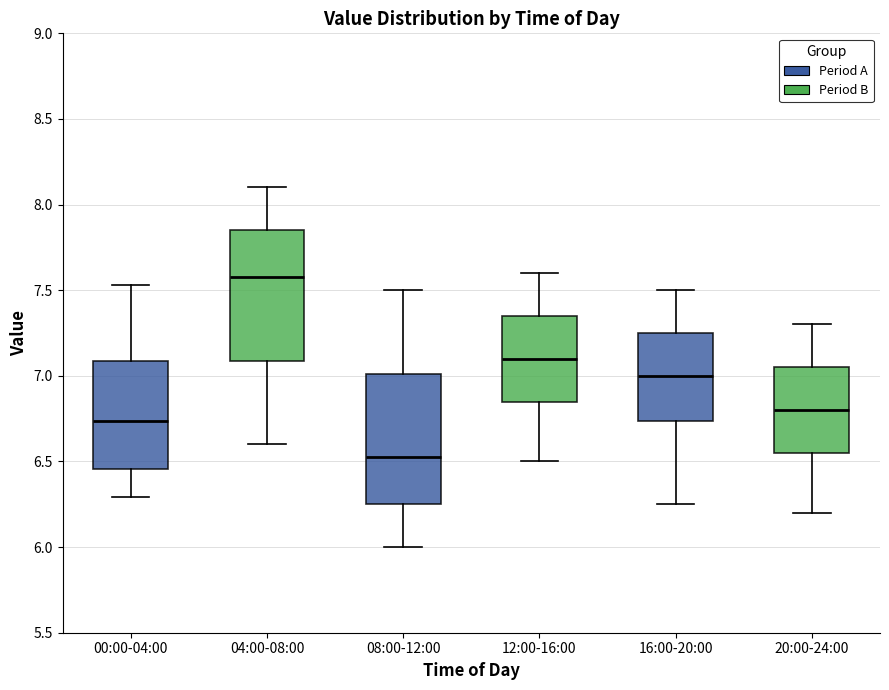

Reading left to right, transcribe this box plot: for each box, give where its median line is, the range the box spans, and where its two whiskers end, as read against the y-axis. The values are not printed on the chart, so give them approximately, as read against the axis.

00:00-04:00: median 6.75, box 6.45 to 7.10, whiskers 6.30 to 7.55
04:00-08:00: median 7.60, box 7.10 to 7.85, whiskers 6.60 to 8.10
08:00-12:00: median 6.55, box 6.25 to 7.00, whiskers 6.00 to 7.50
12:00-16:00: median 7.10, box 6.85 to 7.35, whiskers 6.50 to 7.60
16:00-20:00: median 7.00, box 6.75 to 7.25, whiskers 6.25 to 7.50
20:00-24:00: median 6.80, box 6.55 to 7.05, whiskers 6.20 to 7.30